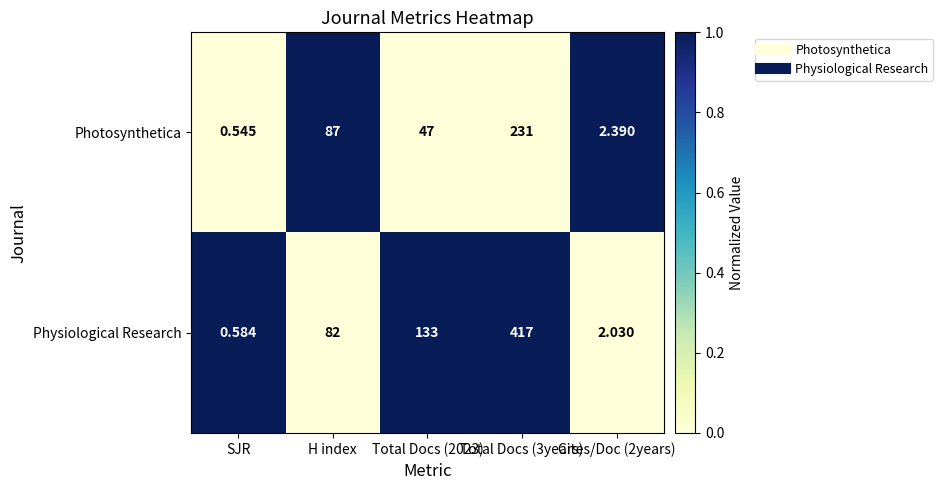

At which label is Photosynthetica closest to 115?

H index